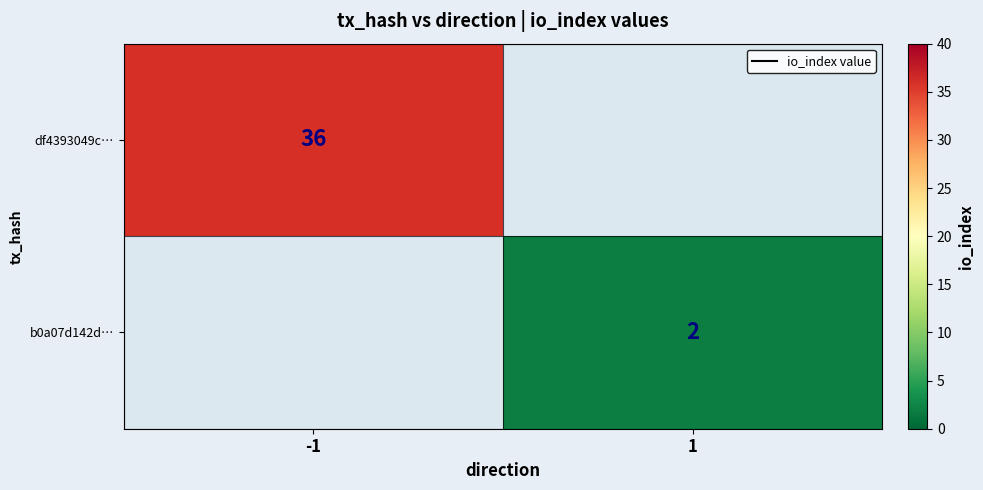

The b0a07d142d… series shows 2 at 1. True or false?

True